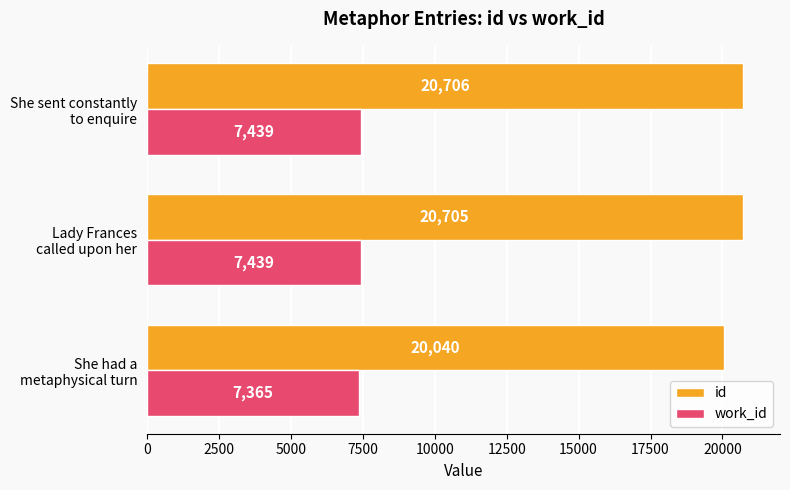

What is the highest value of the work_id series?

7439